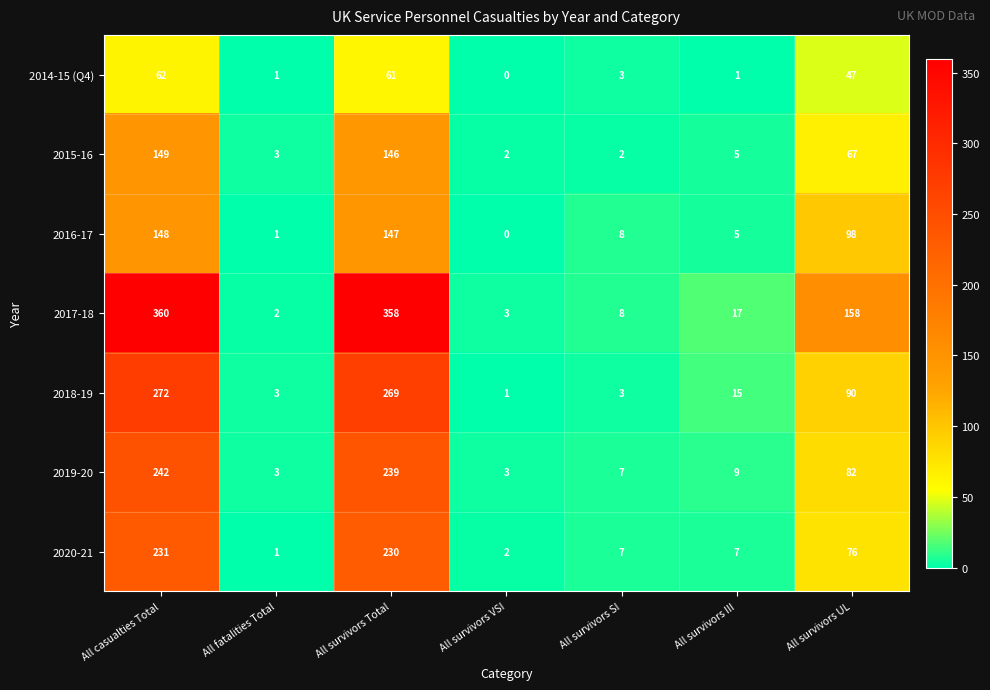

What is the sum of all 2020-21 values?

554